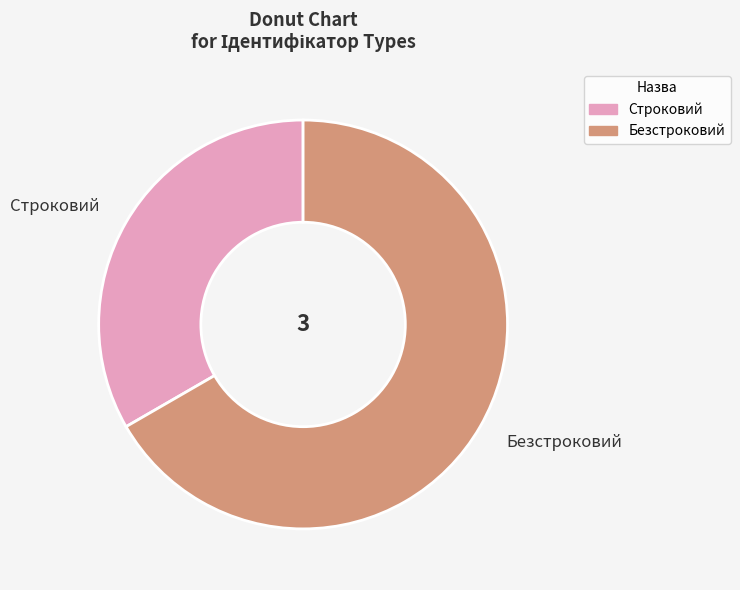

Is the sum of Безстроковий and Строковий greater than half?

Yes